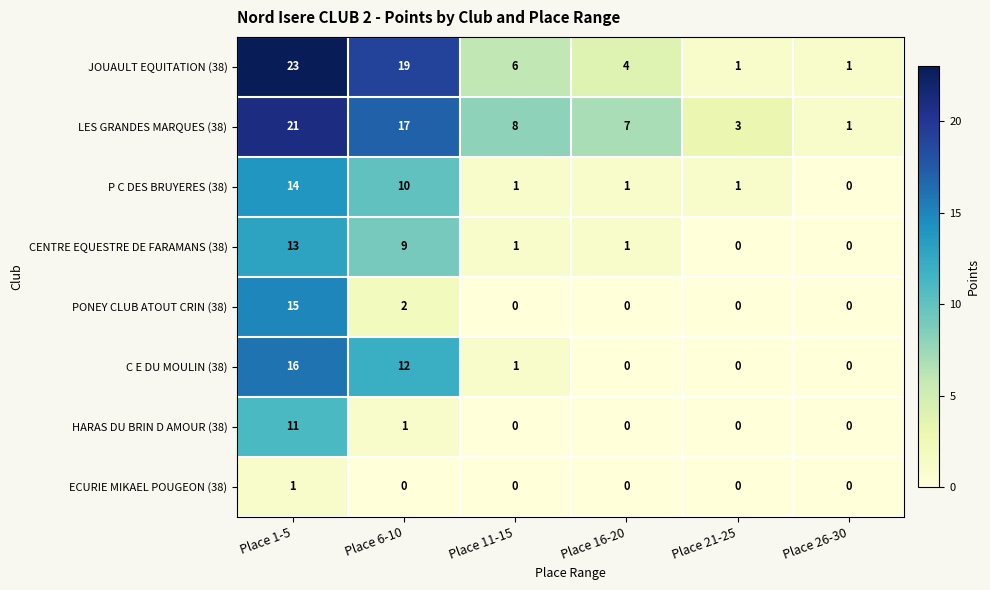

Which series has the largest range (max minus min)?

JOUAULT EQUITATION (38)